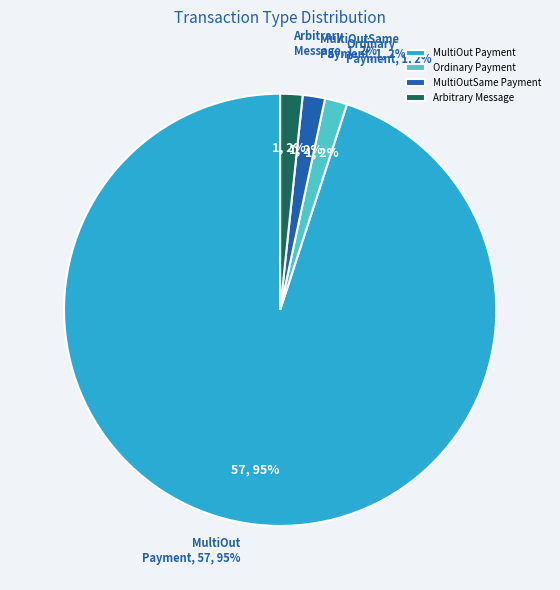

How many slices are in this pie chart?

4